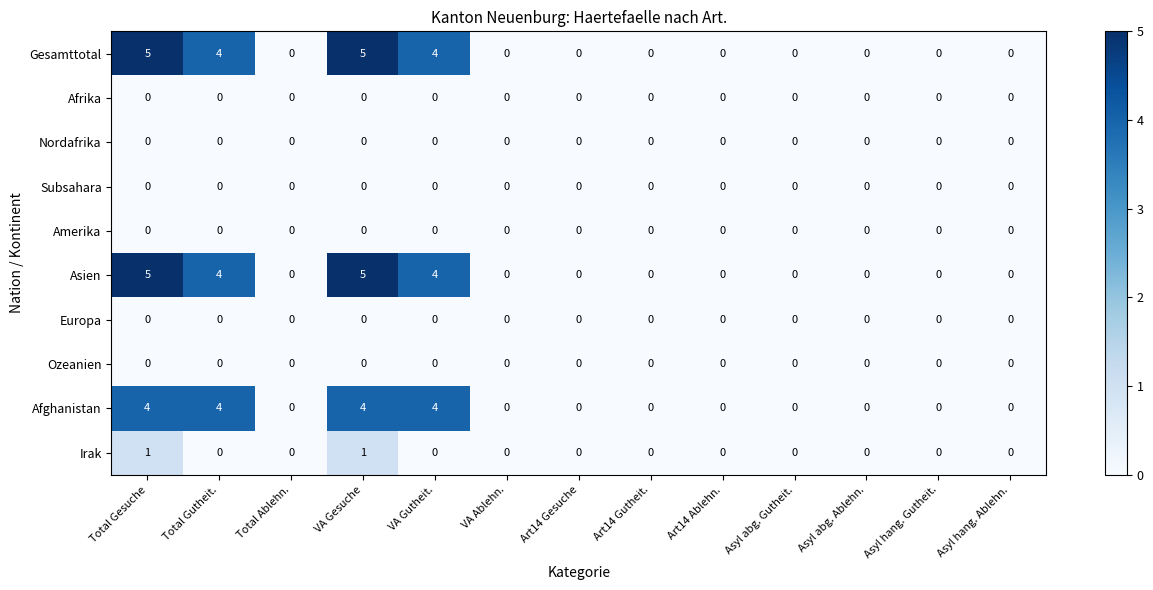

What is the difference between the maximum and second lowest values in the Asien series?

5